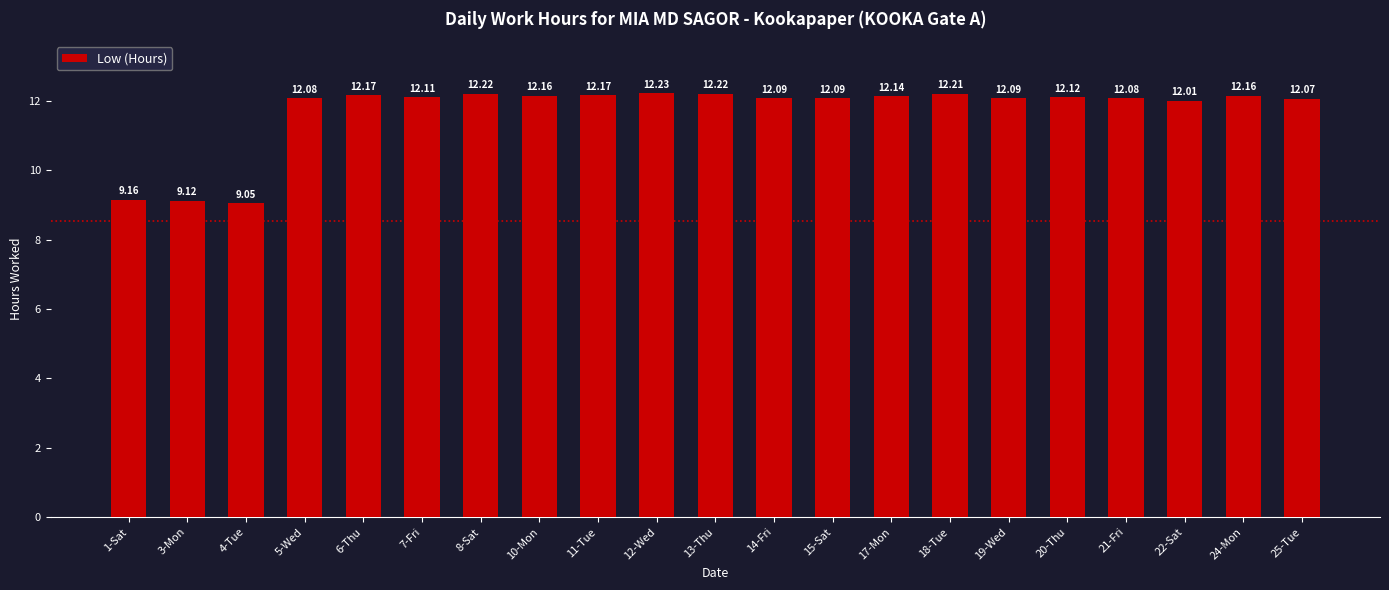

The value at 4-Tue is 9.1. True or false?

True